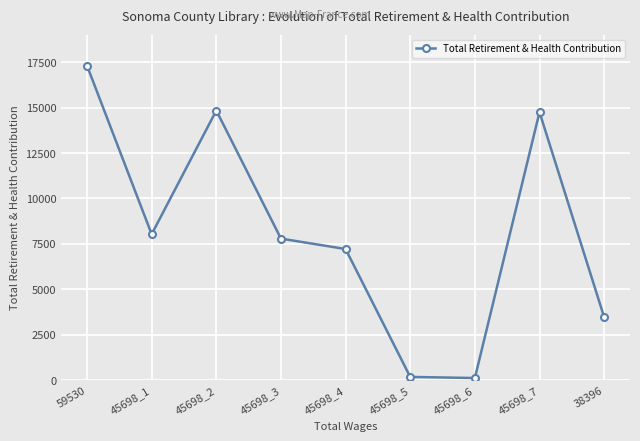

How many distinct data groups are displayed?

1